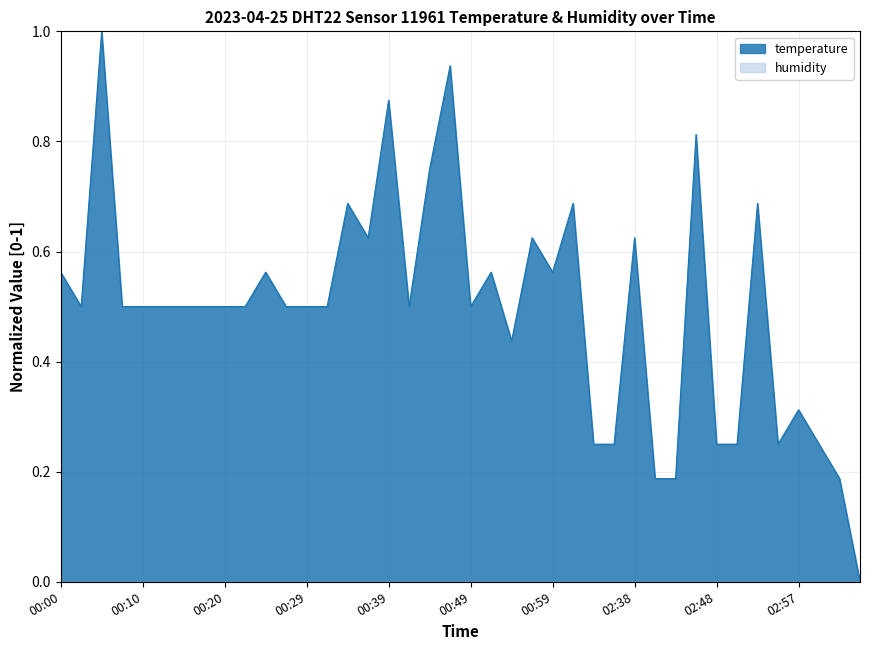

Reading left to right, transcribe all the data shown in this chart.

0.6	0.5	1.0	0.5	0.5	0.5	0.5	0.5	0.5	0.5	0.6	0.5	0.5	0.5	0.7	0.6	0.9	0.5	0.7	0.9	0.5	0.6	0.4	0.6	0.6	0.7	0.2	0.2	0.6	0.2	0.2	0.8	0.2	0.2	0.7	0.2	0.3	0.2	0.2	0.0